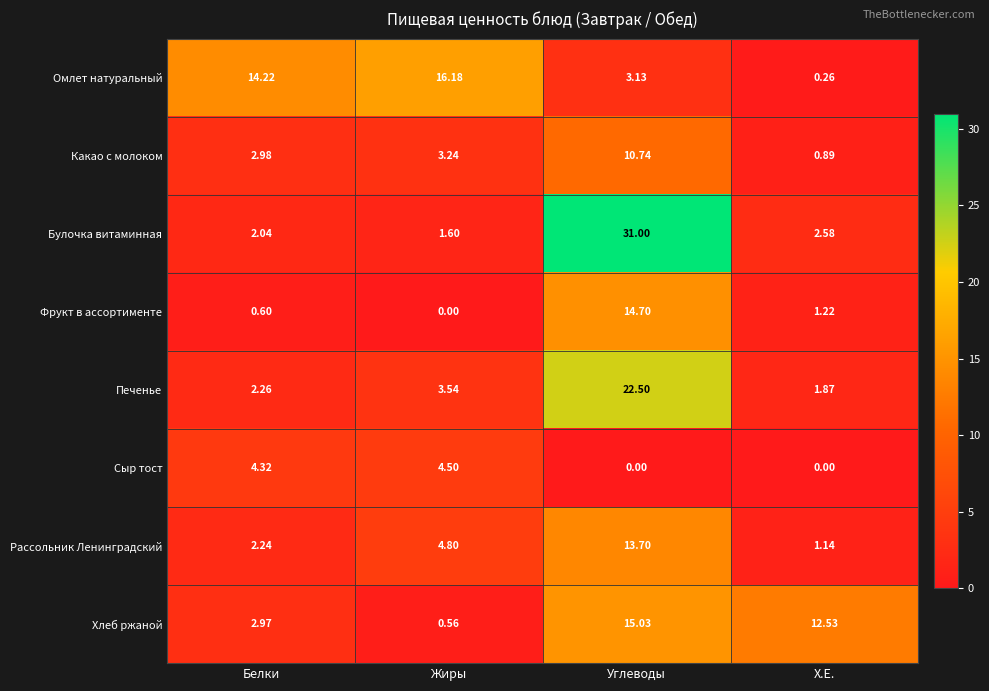

Which series has the largest total across all categories?

Булочка витаминная